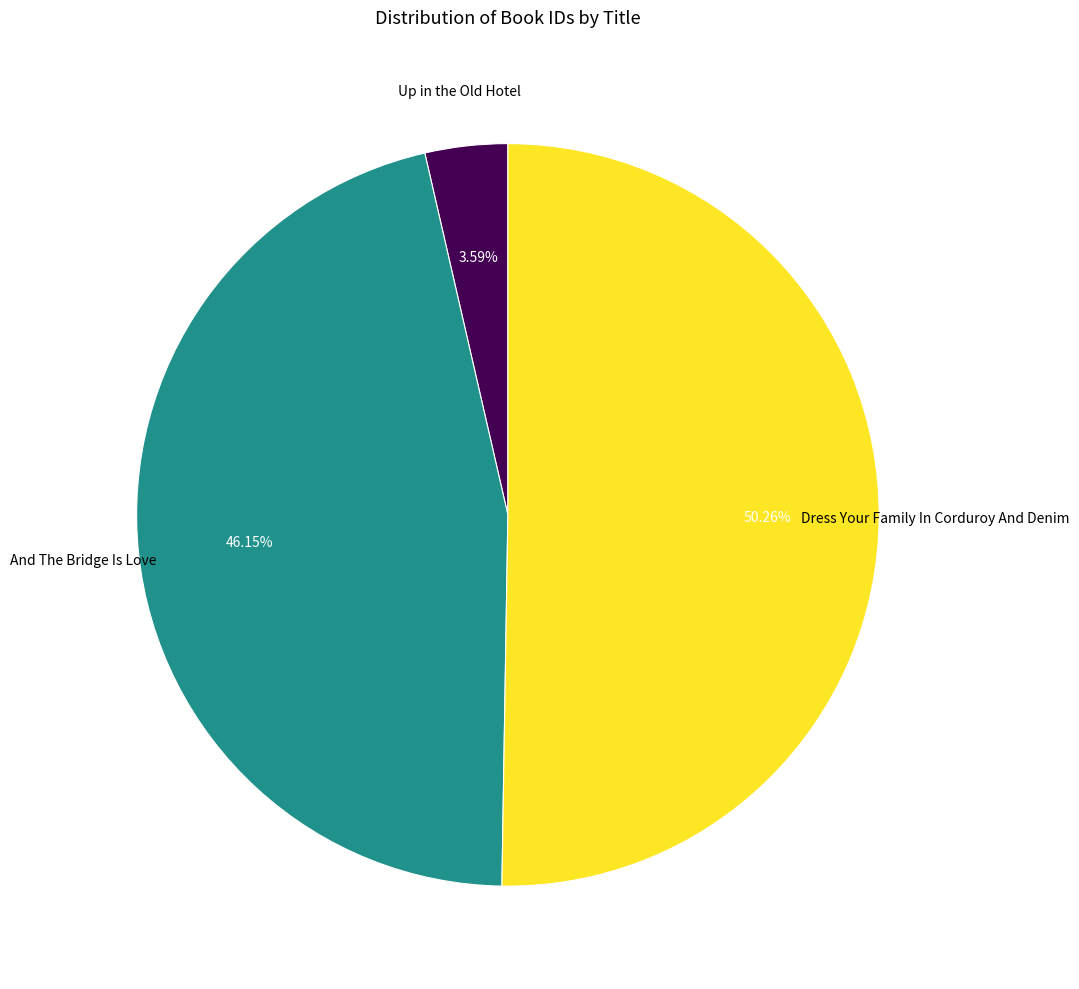

To the nearest percent, what is the average slice percentage?

33%